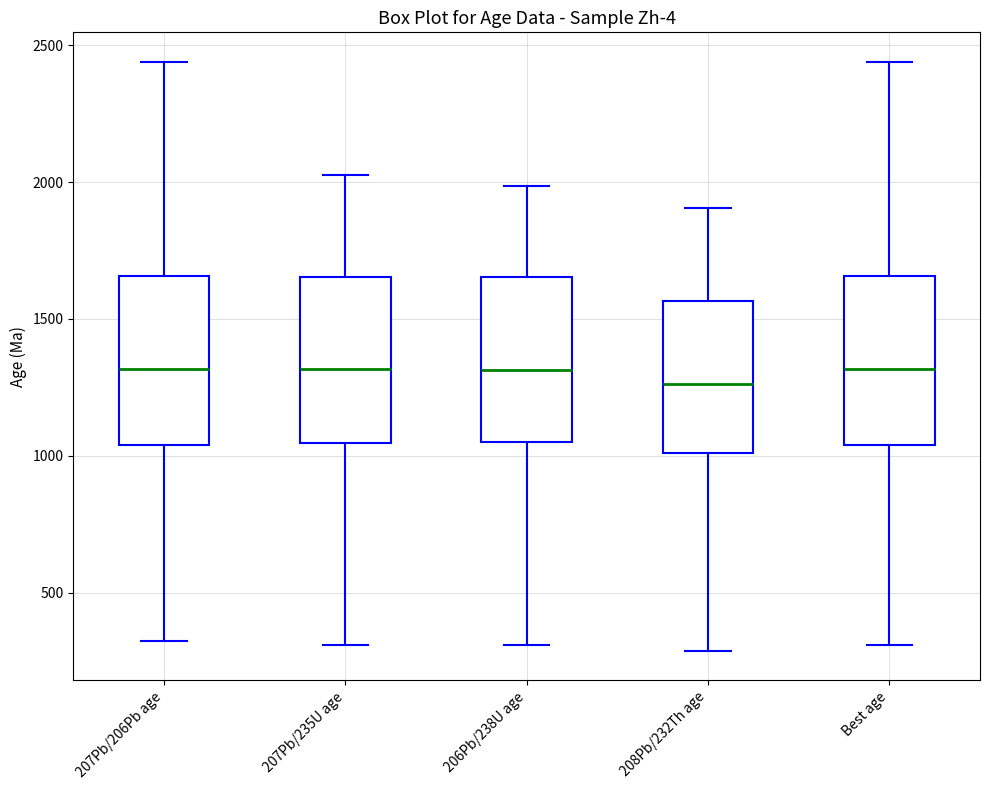

Reading left to right, transcribe this box plot: for each box, give where its median line is, the range the box spans, and where its two whiskers end, as read against the y-axis. The values are not printed on the chart, so give them approximately, as read against the axis.

207Pb/206Pb age: median 1300, box 1050 to 1650, whiskers 300 to 2450
207Pb/235U age: median 1300, box 1050 to 1650, whiskers 300 to 2050
206Pb/238U age: median 1300, box 1050 to 1650, whiskers 300 to 2000
208Pb/232Th age: median 1250, box 1000 to 1550, whiskers 300 to 1900
Best age: median 1300, box 1050 to 1650, whiskers 300 to 2450